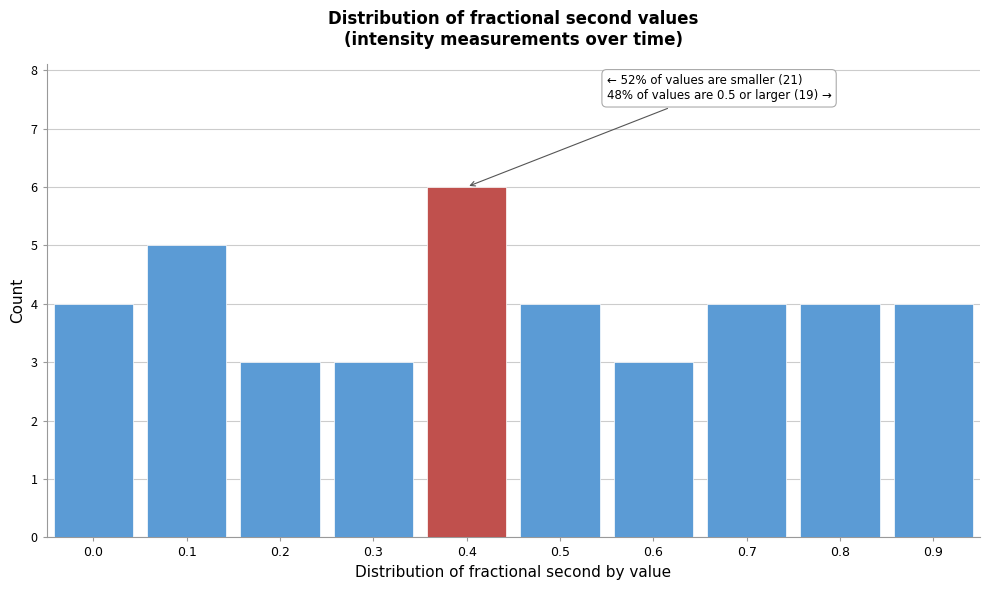

Reading left to right, what are all the values shown in this chart?

0.0=4	0.1=5	0.2=3	0.3=3	0.4=6	0.5=4	0.6=3	0.7=4	0.8=4	0.9=4